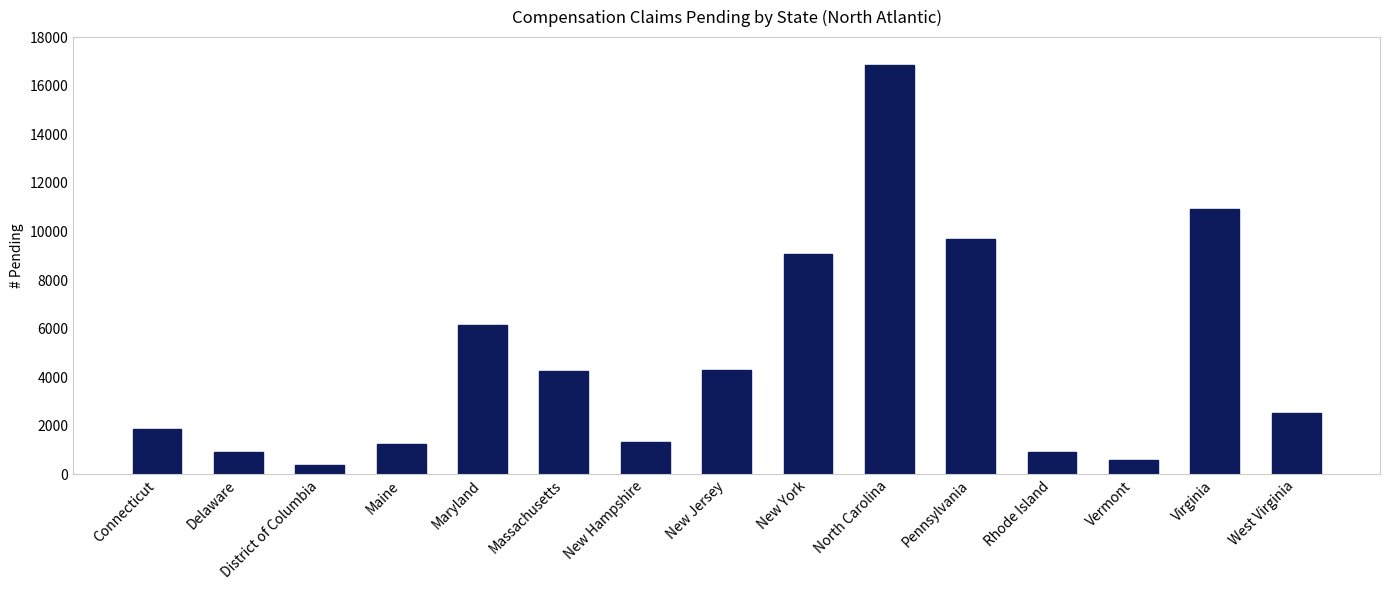

Which label corresponds to the smallest value in the chart?

District of Columbia